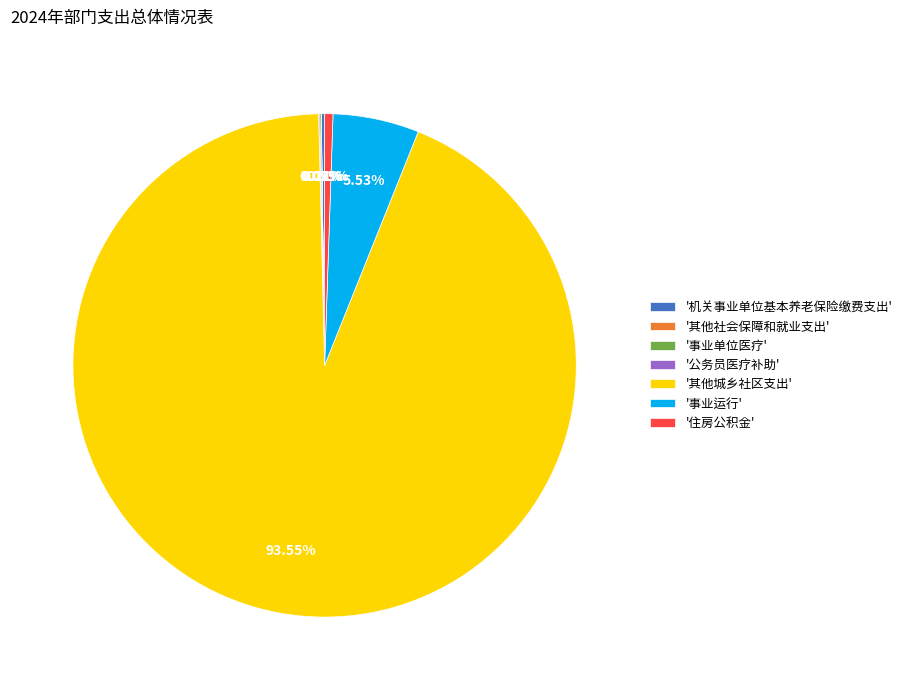

To the nearest percent, what is the average slice percentage?

14%